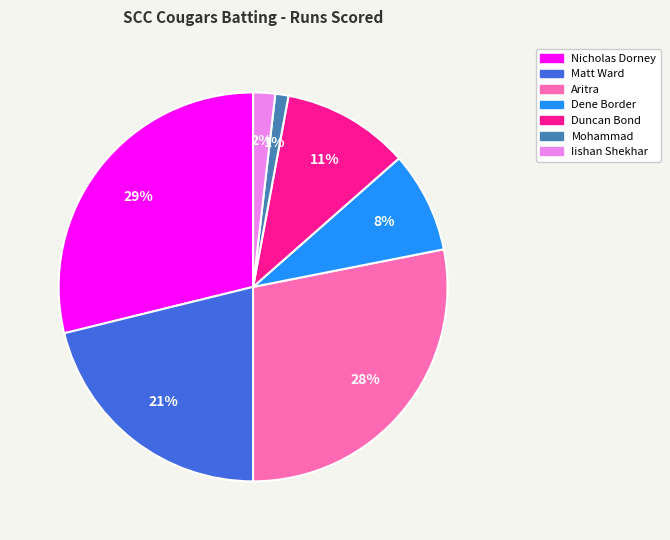

To the nearest percent, what is the difference between the largest and smallest slice percentages?

28%